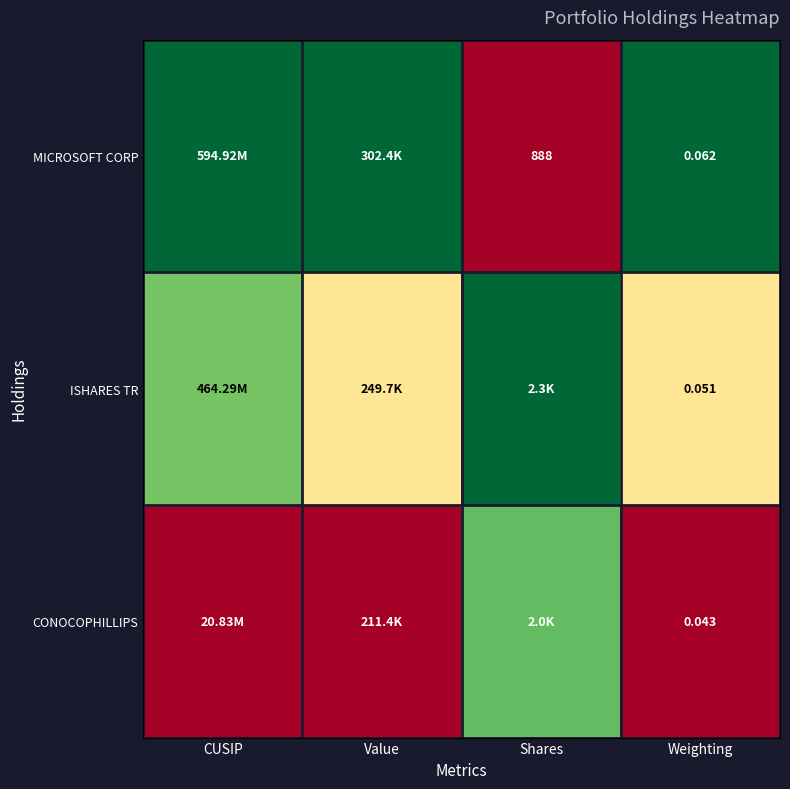

Rank the series at Weighting from lowest to highest value.

CONOCOPHILLIPS, ISHARES TR, MICROSOFT CORP